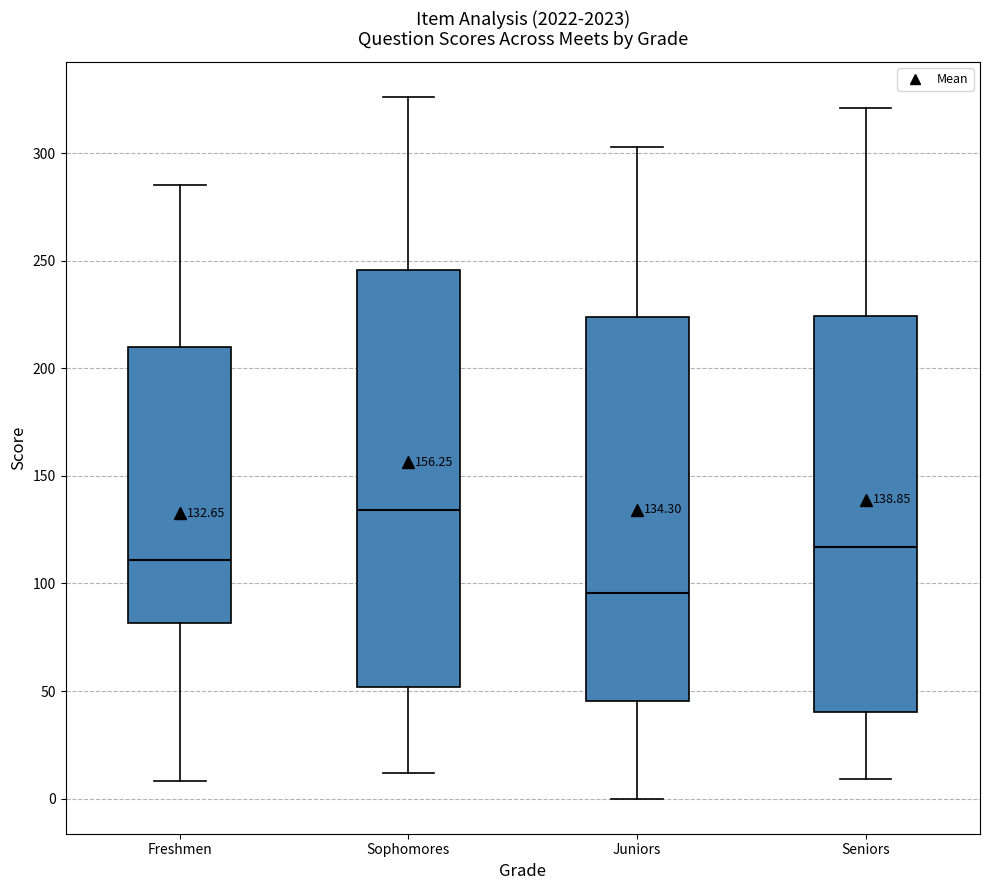

Comparing the boxes themselves (not the whiskers), which one is the tallest?

Sophomores